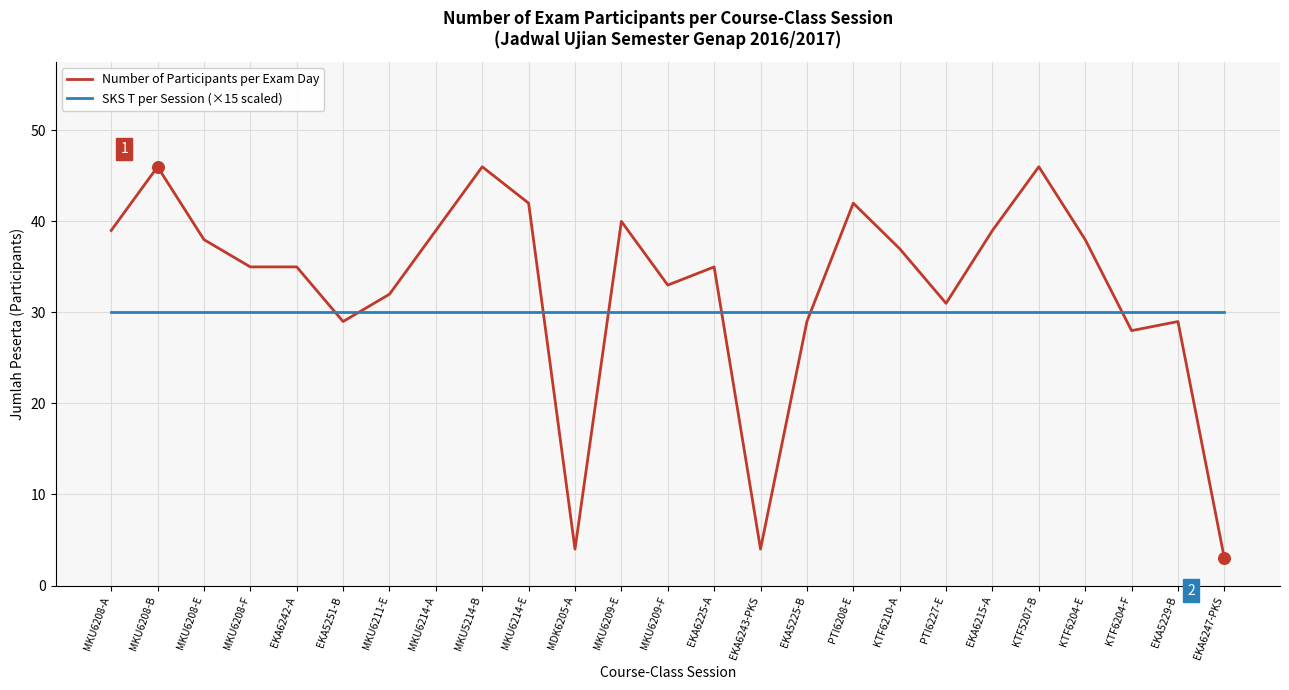

Which series has the largest total across all categories?

Number of Participants per Exam Day